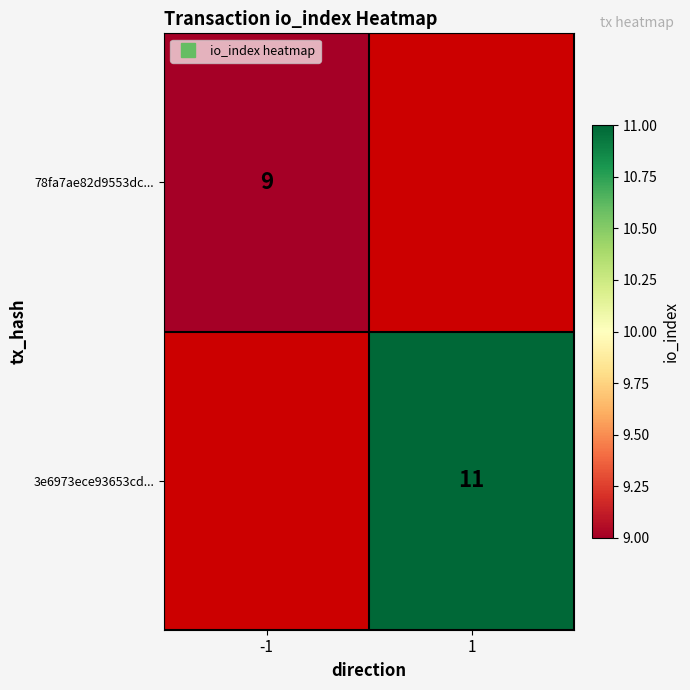

Read the 78fa7ae82d9553dc... value at -1.

9.0